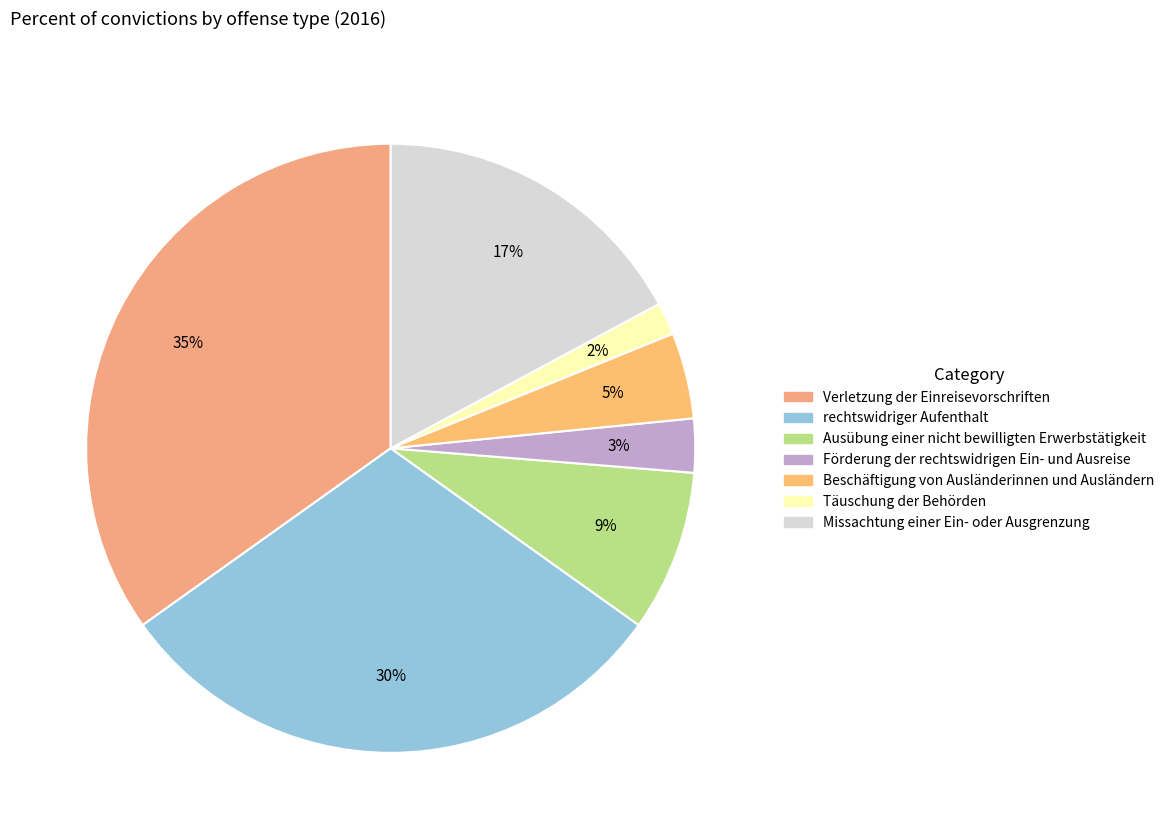

To the nearest percent, what portion does Täuschung der Behörden represent?

2%